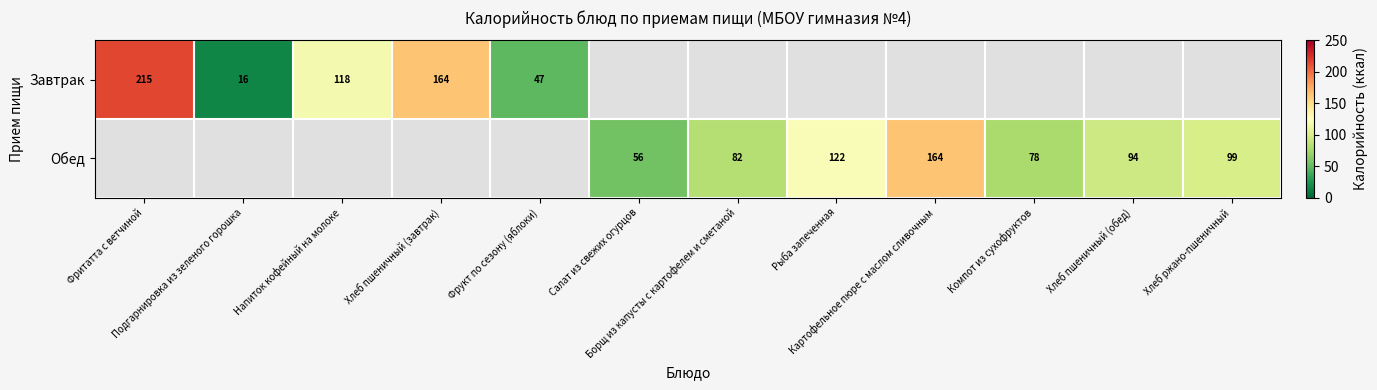

Count the number of categories in the chart.

12